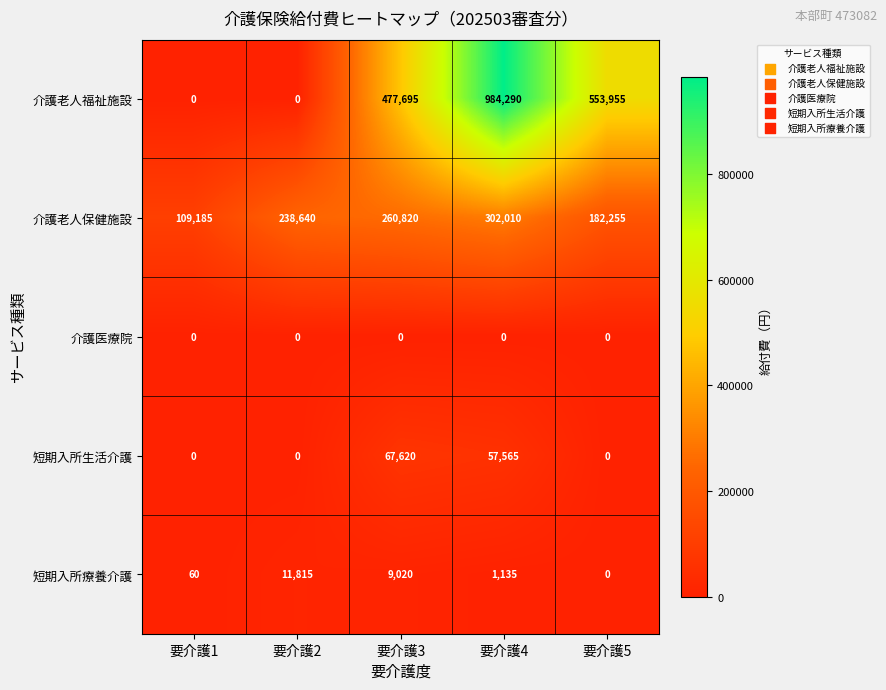

Reading right to left, transcribe all the data shown in this chart.

介護老人福祉施設: 要介護5=553955	要介護4=984290	要介護3=477695	要介護2=0	要介護1=0
介護老人保健施設: 要介護5=182255	要介護4=302010	要介護3=260820	要介護2=238640	要介護1=109185
介護医療院: 要介護5=0	要介護4=0	要介護3=0	要介護2=0	要介護1=0
短期入所生活介護: 要介護5=0	要介護4=57565	要介護3=67620	要介護2=0	要介護1=0
短期入所療養介護: 要介護5=0	要介護4=1135	要介護3=9020	要介護2=11815	要介護1=60